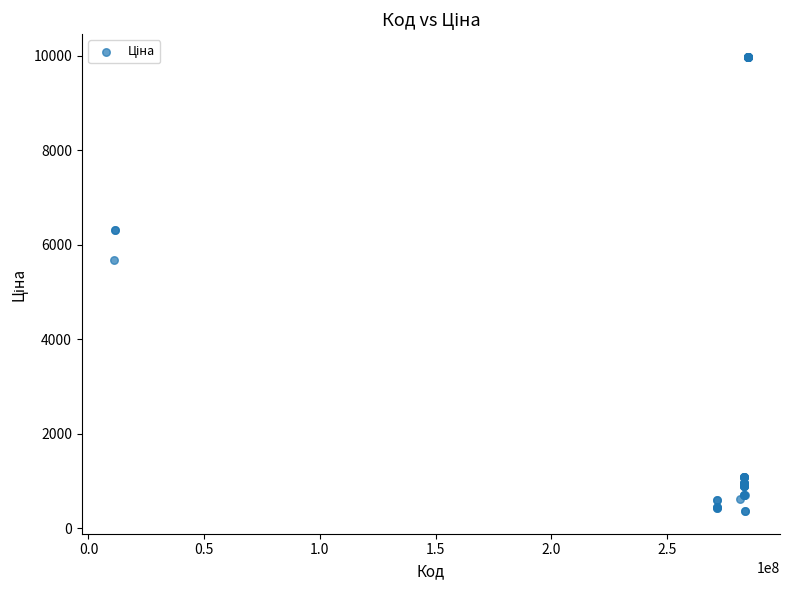

What Y value in the scatter plot is closest to 5167?

5673.8